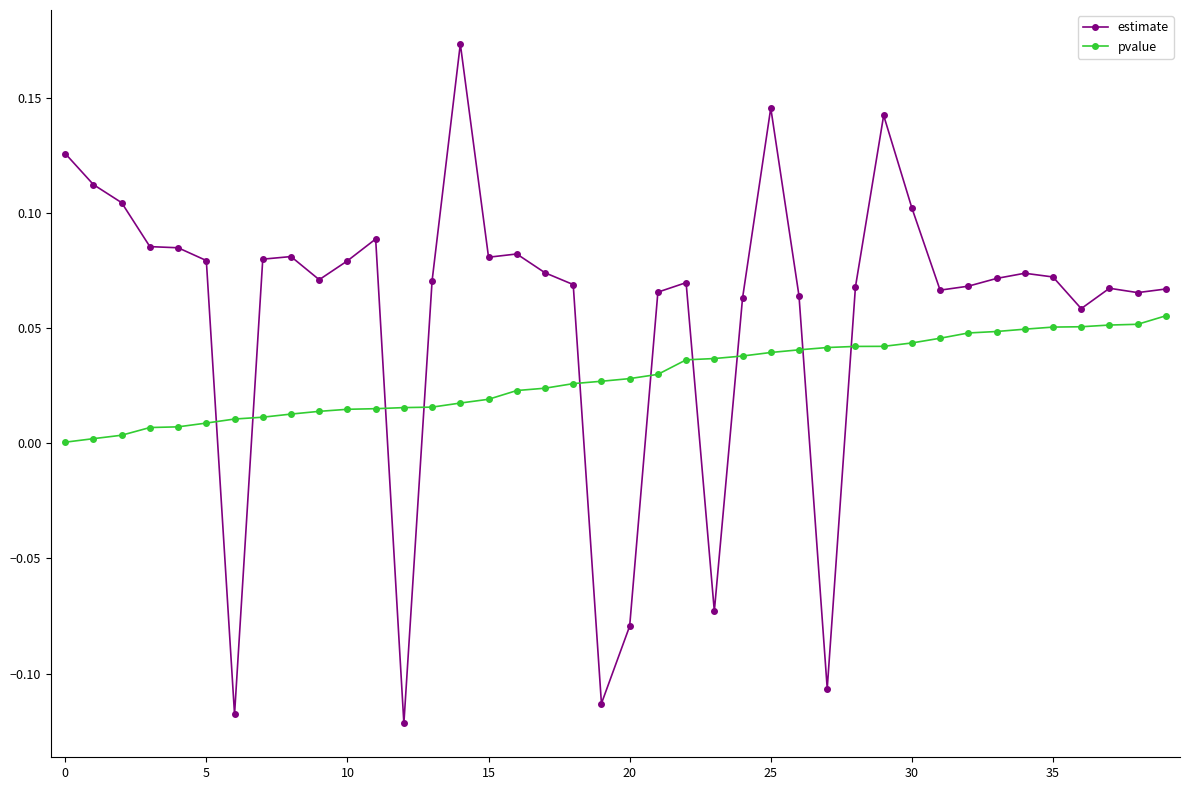

How many positive values does the estimate series have?

34